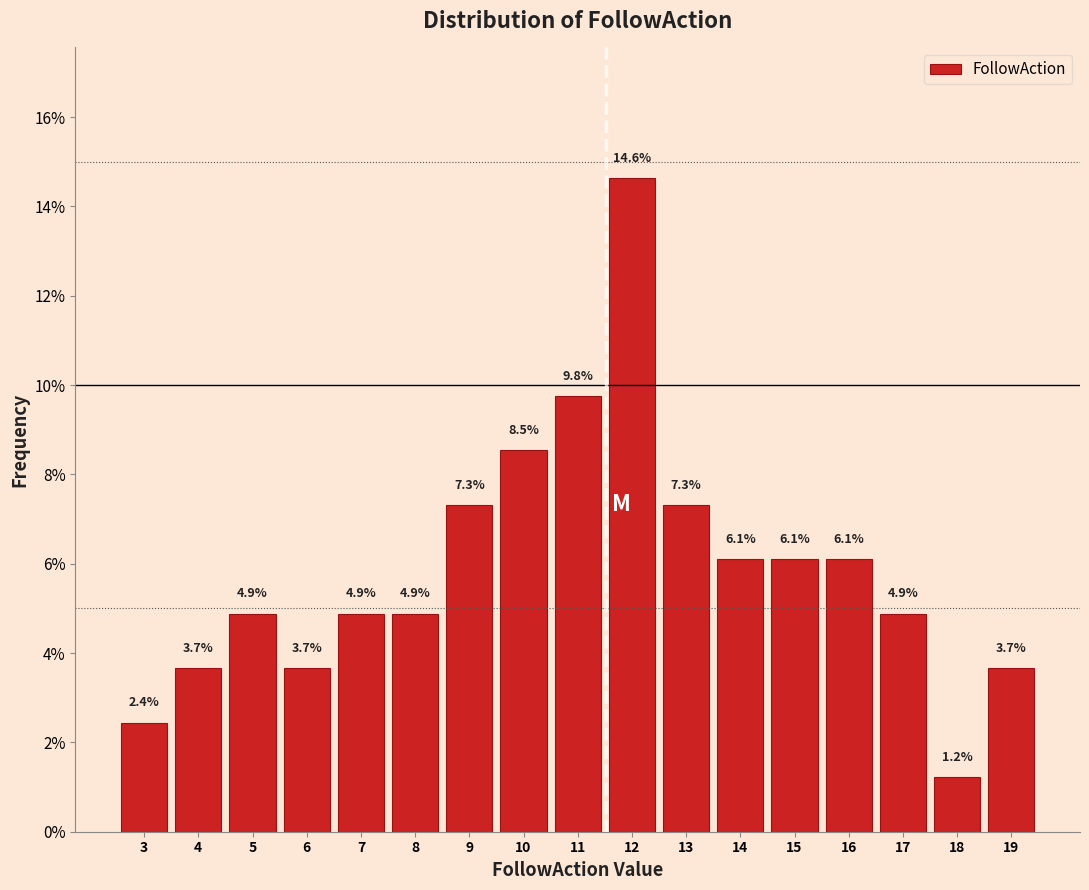

Reading left to right, list all the values displayed in this chart.

3=2.4	4=3.7	5=4.9	6=3.7	7=4.9	8=4.9	9=7.3	10=8.5	11=9.8	12=14.6	13=7.3	14=6.1	15=6.1	16=6.1	17=4.9	18=1.2	19=3.7